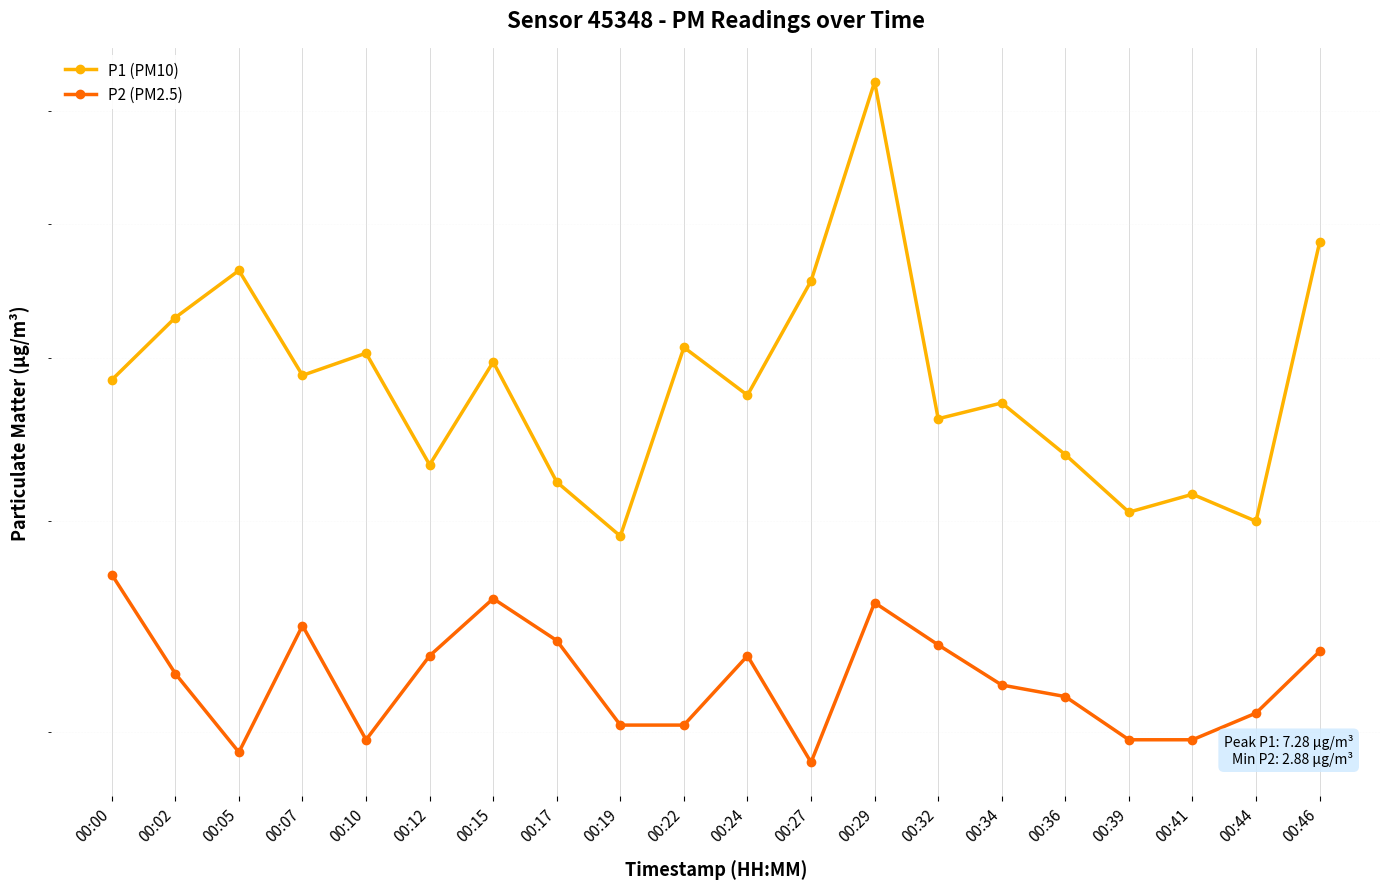

True or false: P1 (PM10) and P2 (PM2.5) cross at least once.

False